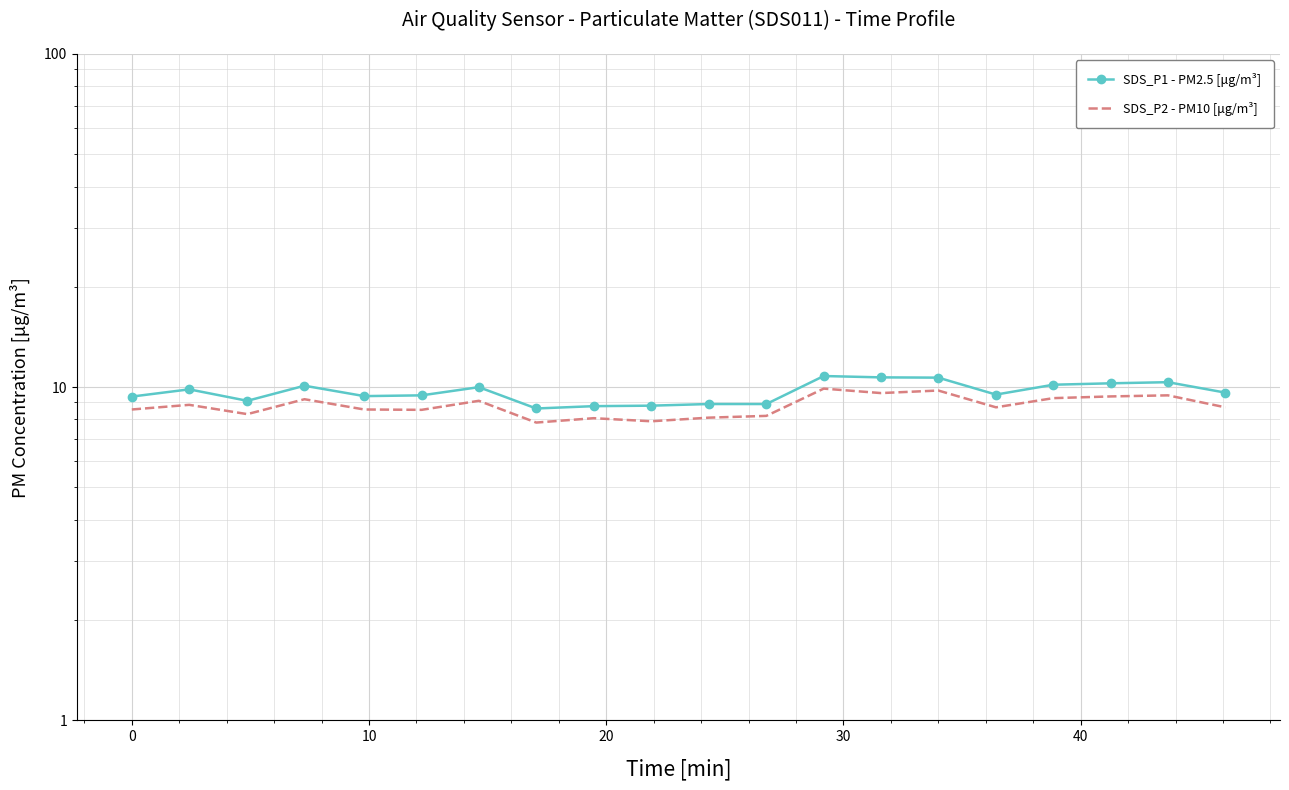

True or false: SDS_P1 - PM2.5 [μg/m³] has a value of 2.3 at 14.

False